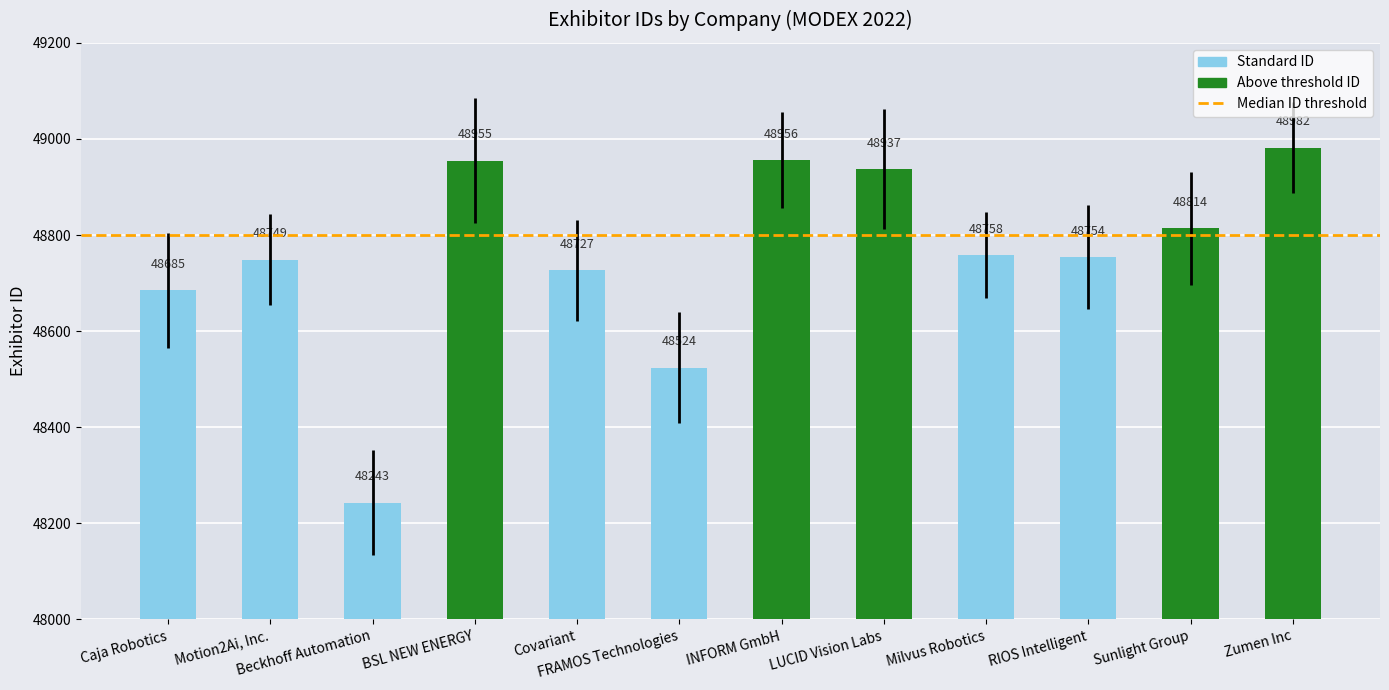

Rank the categories by value from highest to lowest.

Zumen Inc, INFORM GmbH, BSL NEW ENERGY, LUCID Vision Labs, Sunlight Group, Milvus Robotics, RIOS Intelligent, Motion2Ai, Inc., Covariant, Caja Robotics, FRAMOS Technologies, Beckhoff Automation